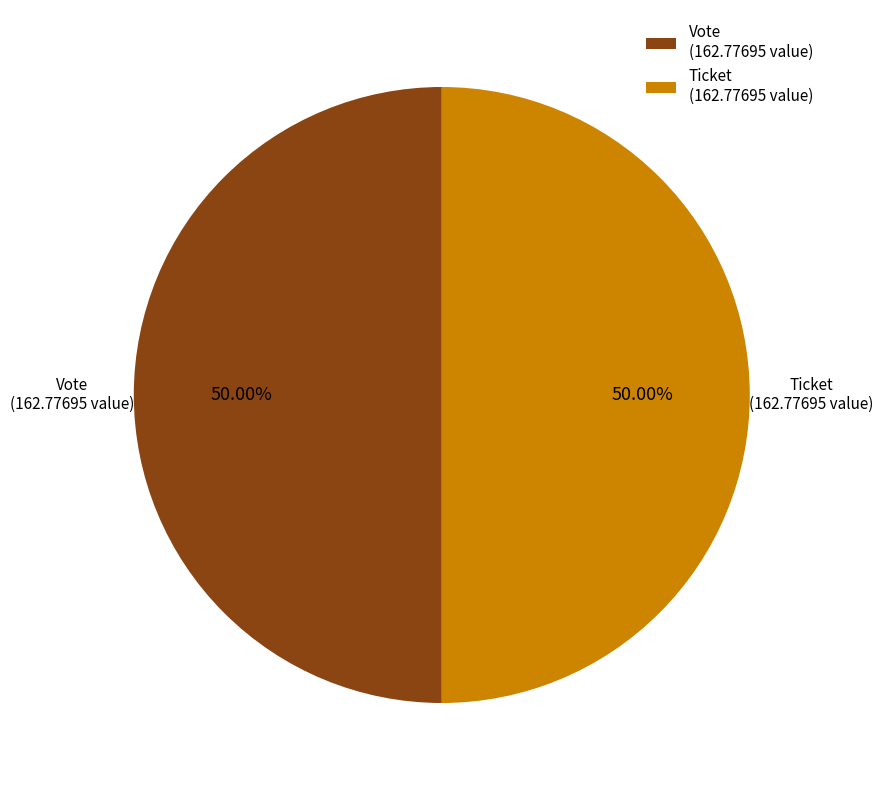

Approximately how many times larger is the value at Vote (162.77695 value) compared to Ticket (162.77695 value)?

1.0